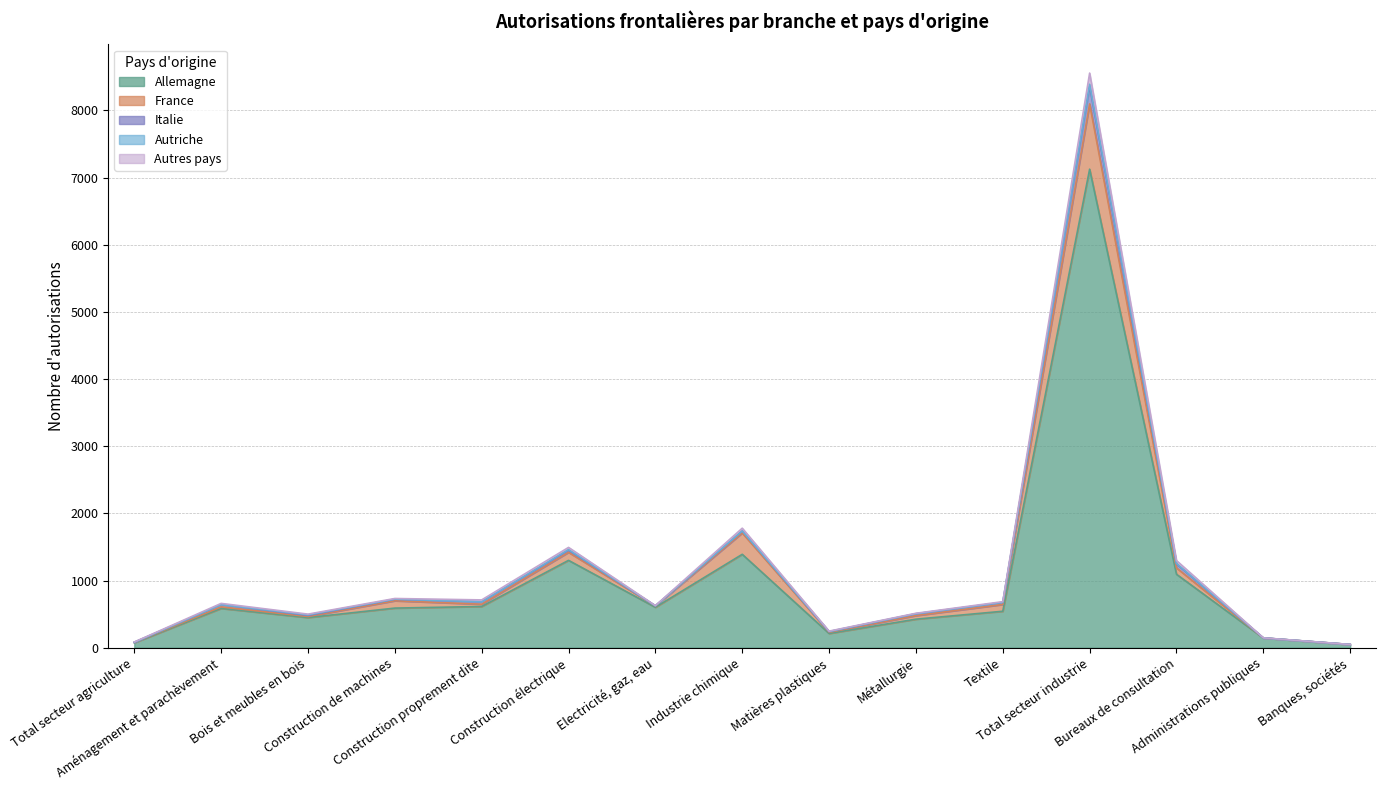

What is the sum of all Total values?

18073